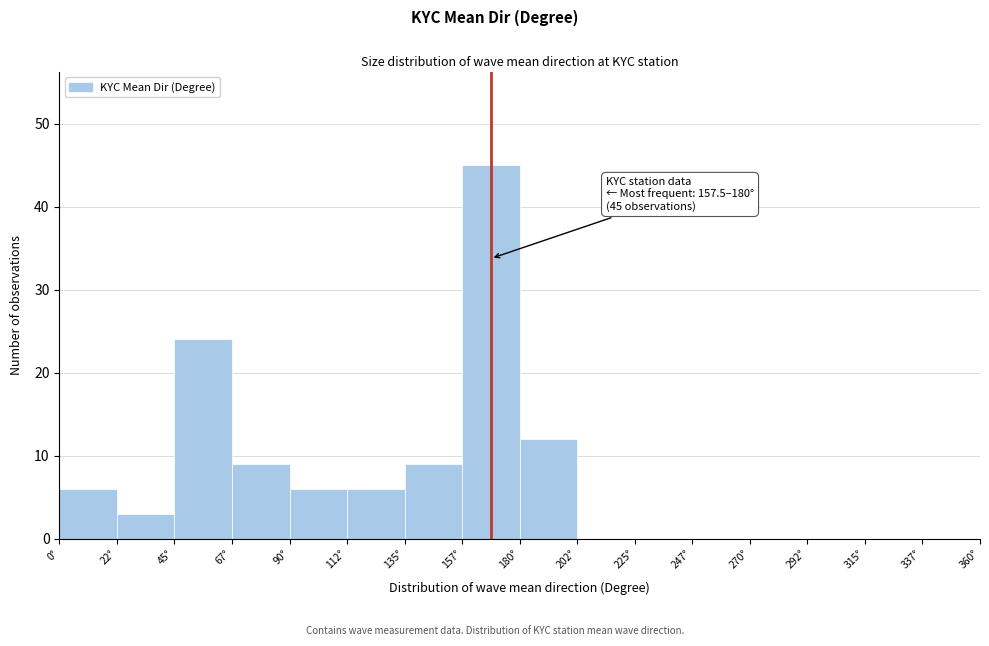

Over which range of the x-axis is the bar tallest?

157.5 to 180.0